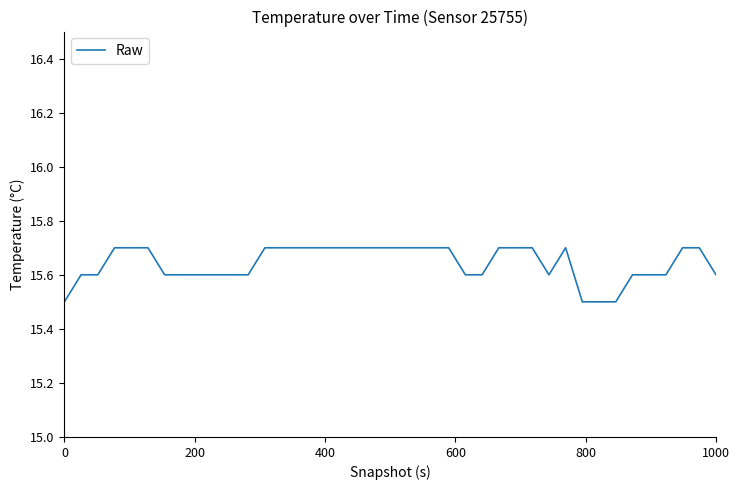

What is the difference between the maximum and minimum values?

0.2